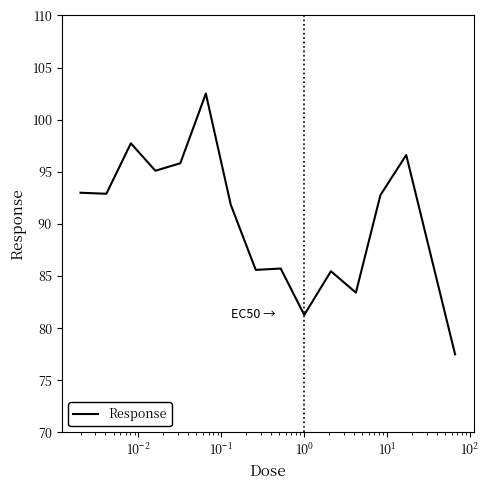

What is the difference between the maximum and minimum values?

25.0